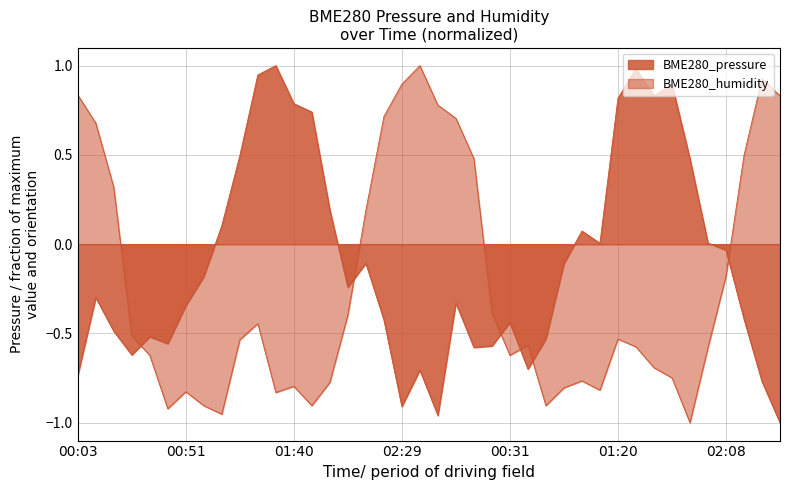

True or false: BME280_pressure has a value of 0.3 at 01:52.

False